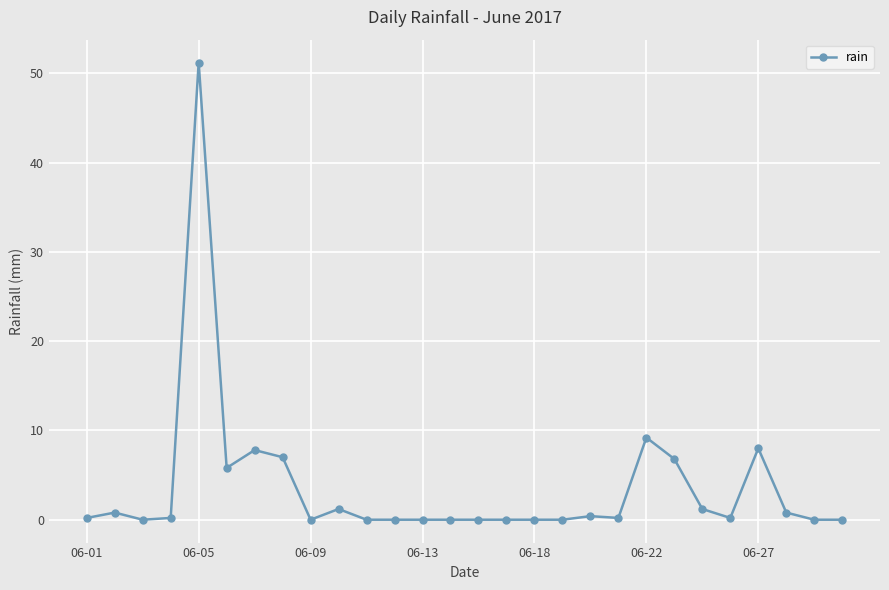

What is the value of the 1st point from the left?

0.2